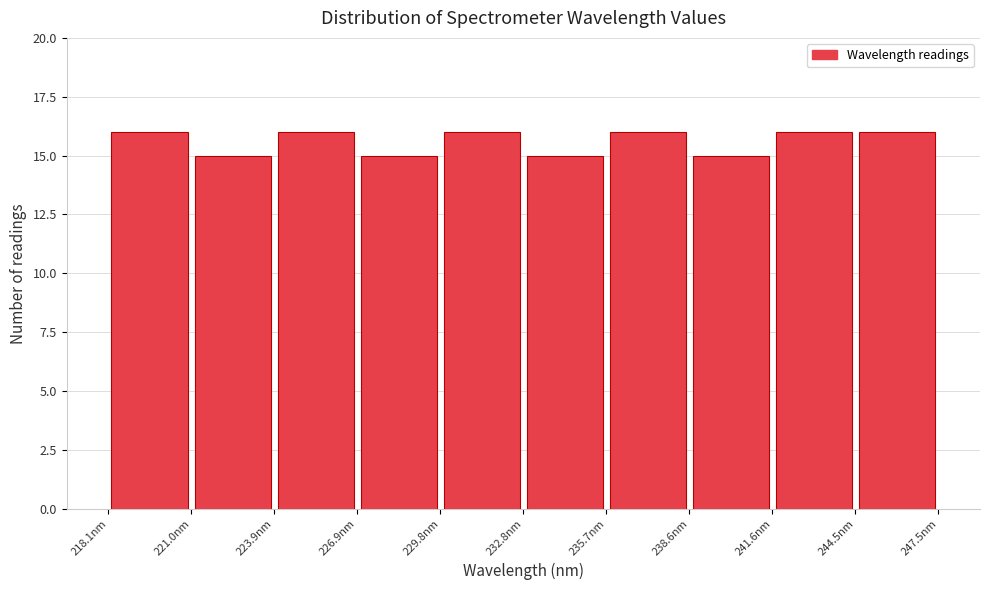

Reading left to right, transcribe this chart: for each bar, give the range it covers on the x-axis and its height. Neither the bar edges nor the heights are printed on the chart, so give them approximately, as read against the axes.

218.0 to 221.0: 16
221.0 to 224.0: 15
224.0 to 227.0: 16
227.0 to 230.0: 15
230.0 to 233.0: 16
233.0 to 235.5: 15
235.5 to 238.5: 16
238.5 to 241.5: 15
241.5 to 244.5: 16
244.5 to 247.5: 16